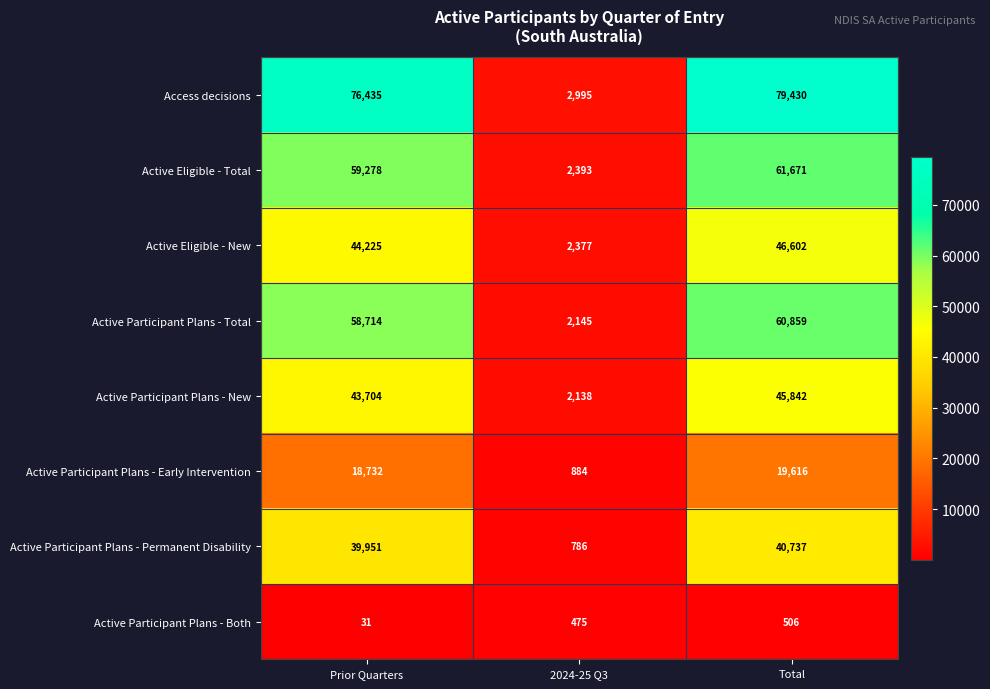

Reading right to left, list all the values displayed in this chart.

Access decisions: Total=79430	2024-25 Q3=2995	Prior Quarters=76435
Active Eligible - Total: Total=61671	2024-25 Q3=2393	Prior Quarters=59278
Active Eligible - New: Total=46602	2024-25 Q3=2377	Prior Quarters=44225
Active Participant Plans - Total: Total=60859	2024-25 Q3=2145	Prior Quarters=58714
Active Participant Plans - New: Total=45842	2024-25 Q3=2138	Prior Quarters=43704
Active Participant Plans - Early Intervention: Total=19616	2024-25 Q3=884	Prior Quarters=18732
Active Participant Plans - Permanent Disability: Total=40737	2024-25 Q3=786	Prior Quarters=39951
Active Participant Plans - Both: Total=506	2024-25 Q3=475	Prior Quarters=31